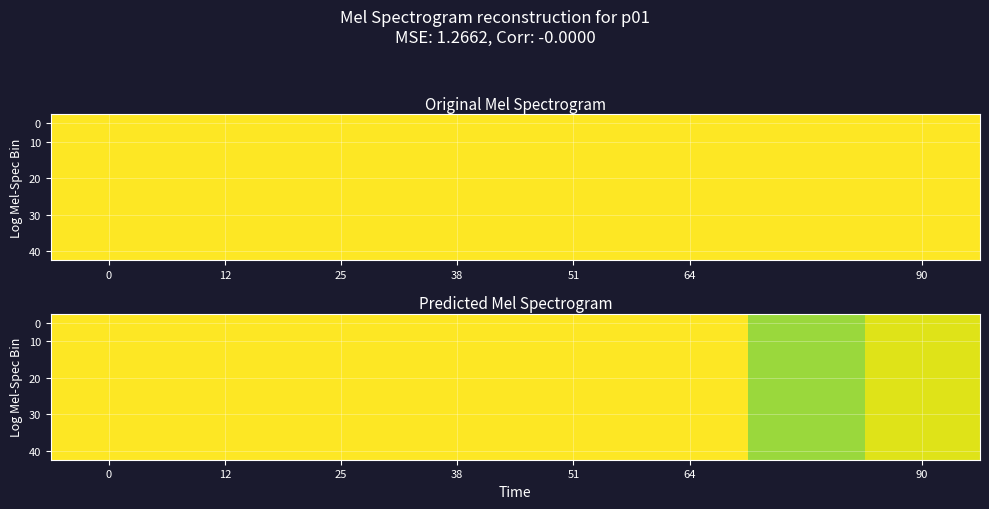

True or false: 40 has a value of 1.0 at 38.

True